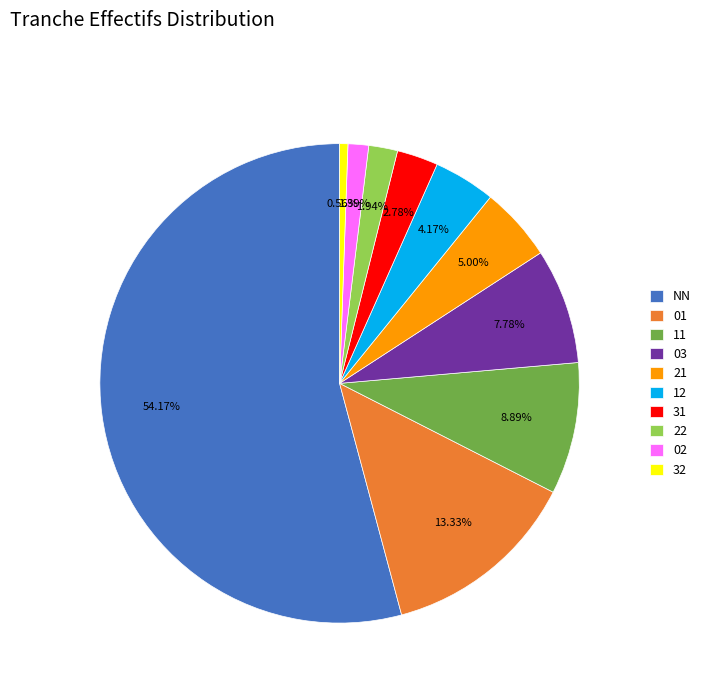

Combined, what portion of the pie is 02 and 12?

5.6%